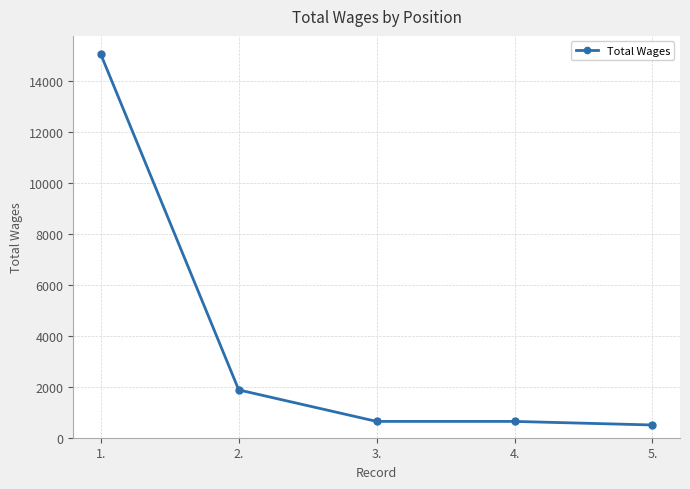

What is the change in value from 2. to 3.?

-1236